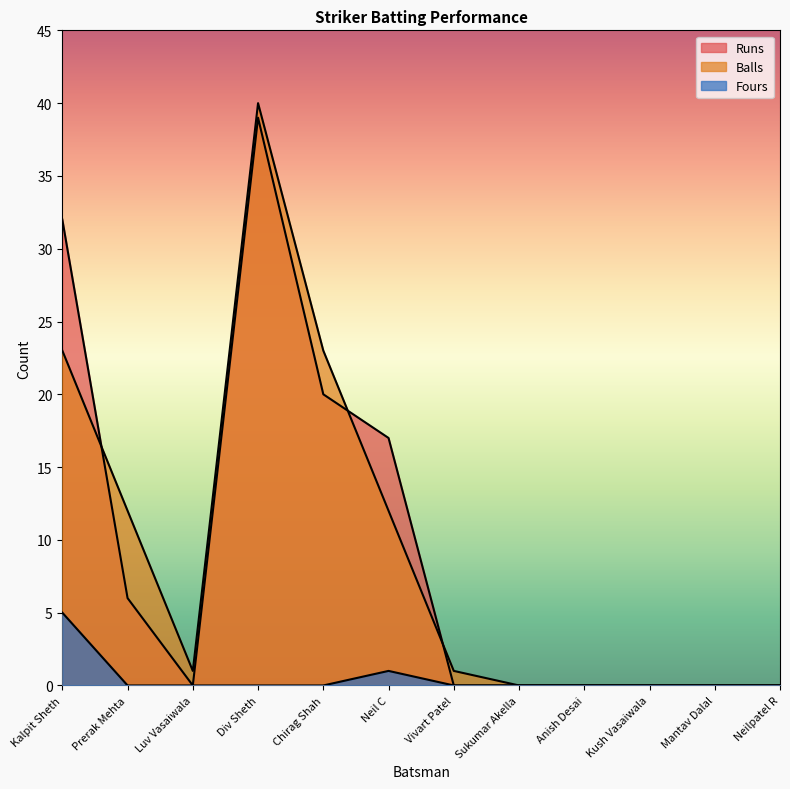

Which series has the largest total across all categories?

Runs